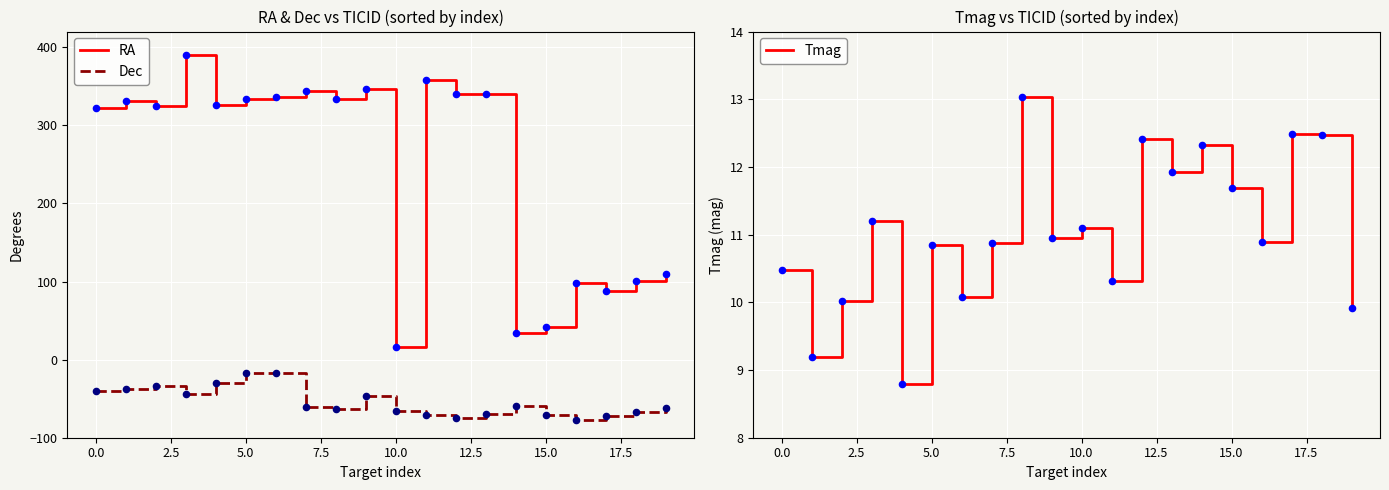

What is the total value across all series at 18?

46.0